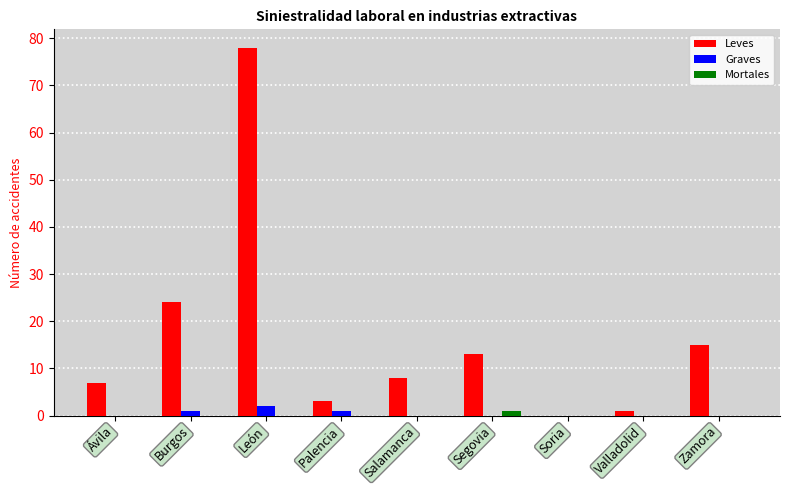

How many categories are shown in the chart?

9